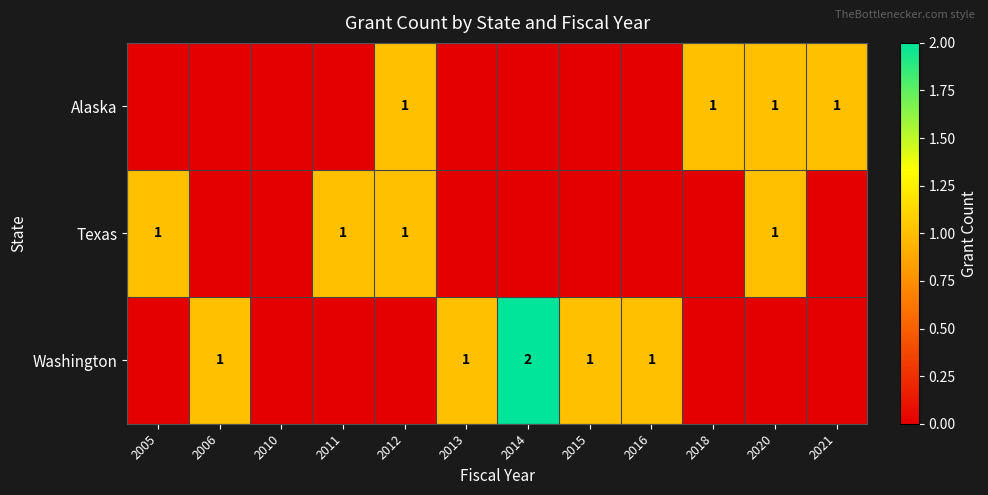

The Alaska series shows 1 at 2012. True or false?

True